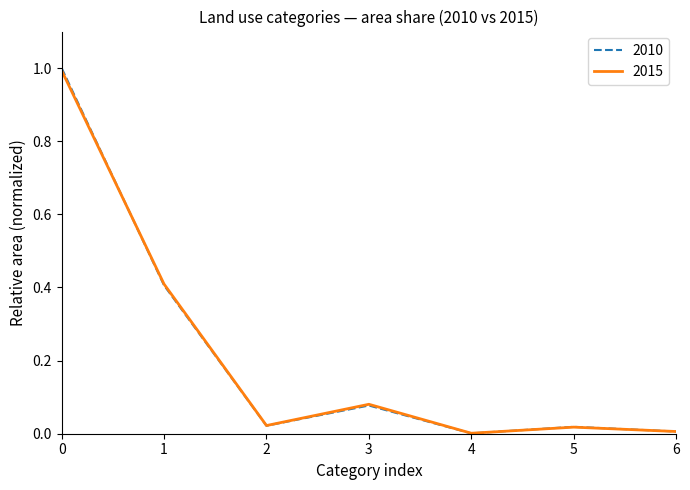

Count the number of categories in the chart.

7